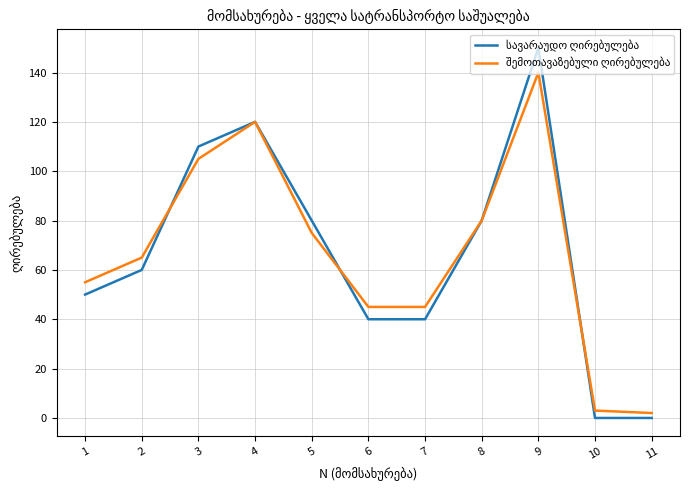

At which category is the sum across all series the highest?

9